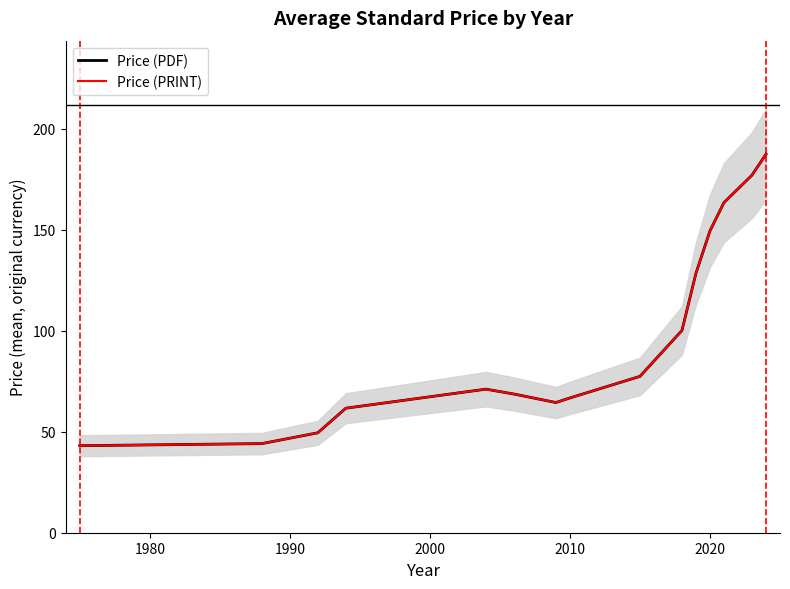

At 2020, list the series in order from smallest to largest.

Price (PDF), Price (PRINT)